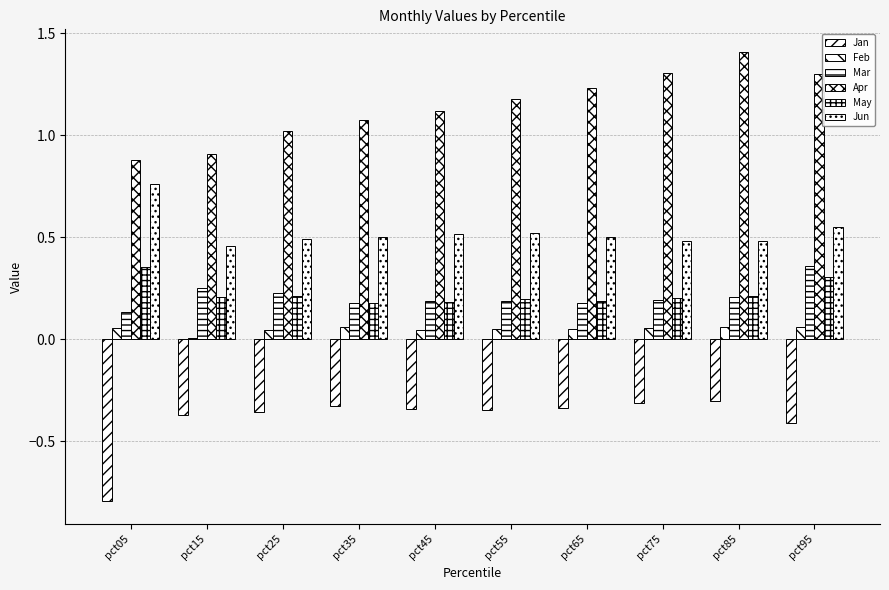

Which category has the highest value across all series?

pct85